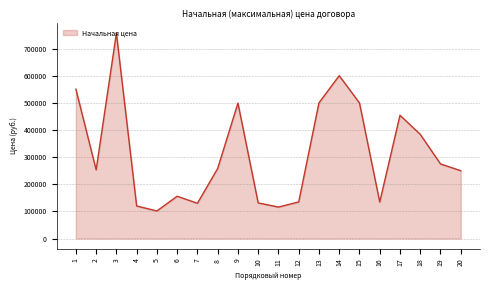

What is the change in value from 11 to 12?

+18900.0